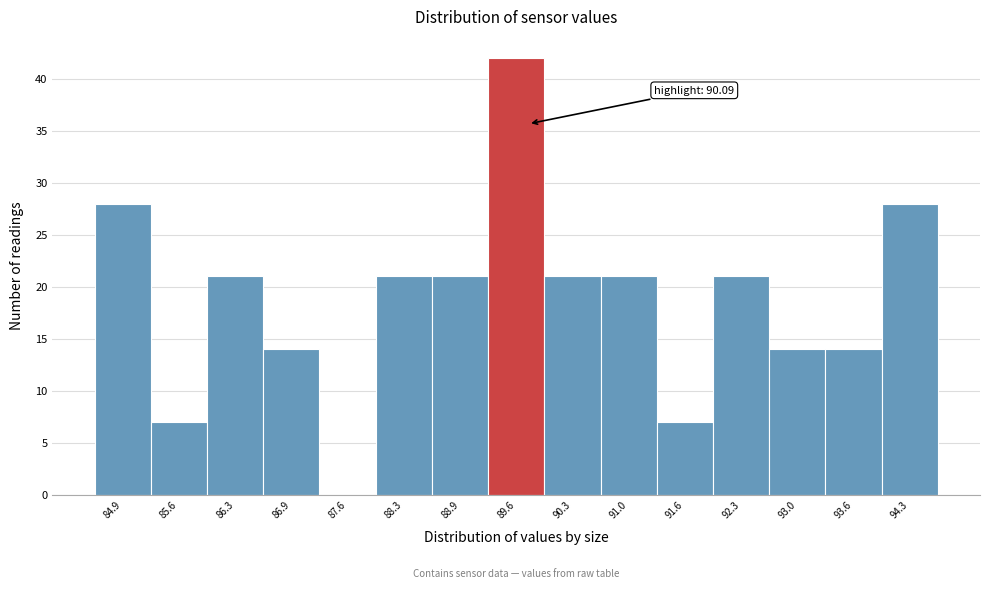

Reading left to right, list all the values displayed in this chart.

84.9=28	85.6=7	86.3=21	86.9=14	87.6=0	88.3=21	88.9=21	89.6=42	90.3=21	91.0=21	91.6=7	92.3=21	93.0=14	93.6=14	94.3=28